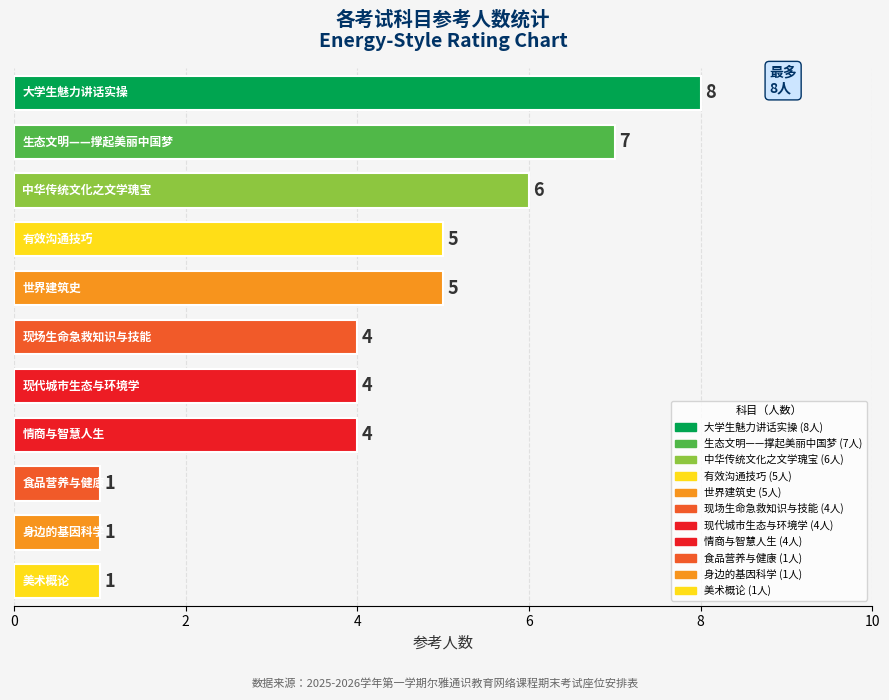

What is the sum of all values?

46